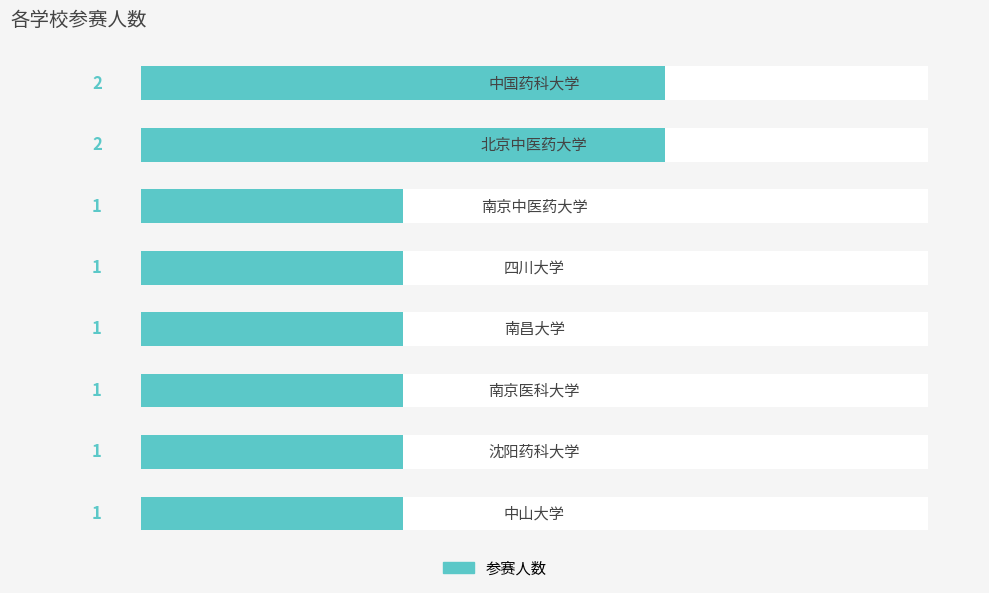

What is the sum of all values?

10